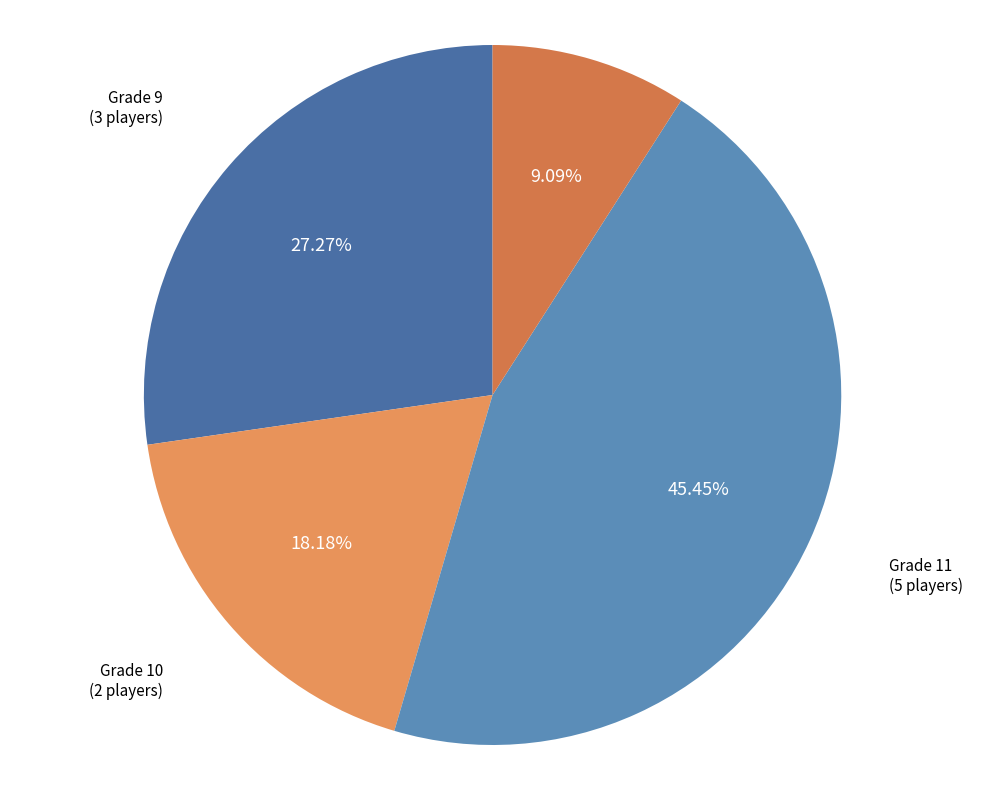

Do Grade 9 and Grade 10 together represent more than half of the pie?

No